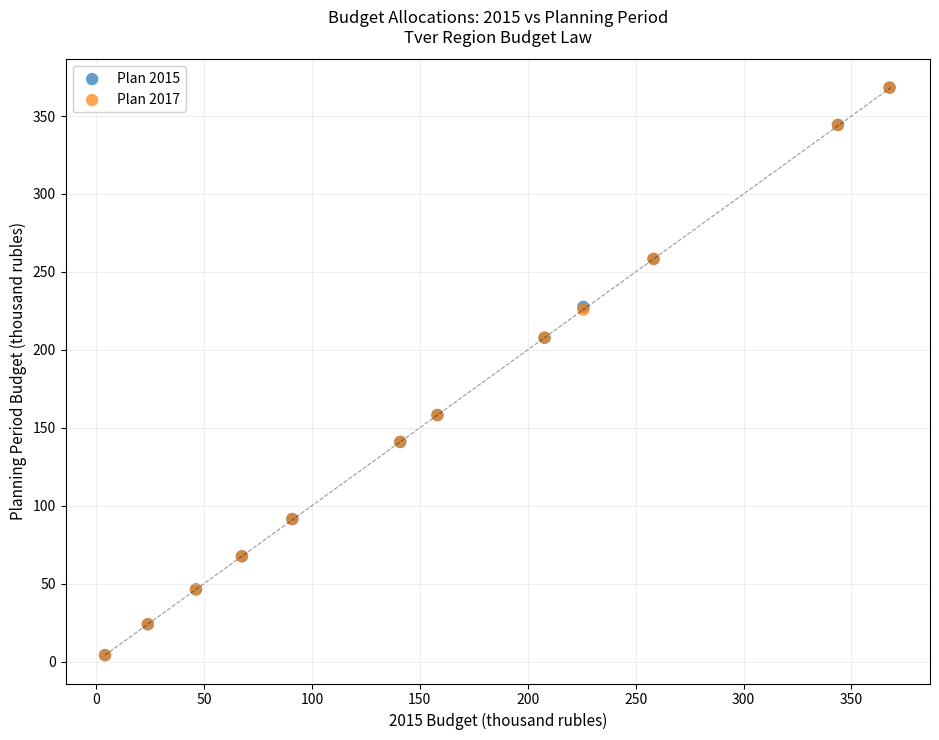

What are all the series names shown in the legend?

Plan 2015, Plan 2017